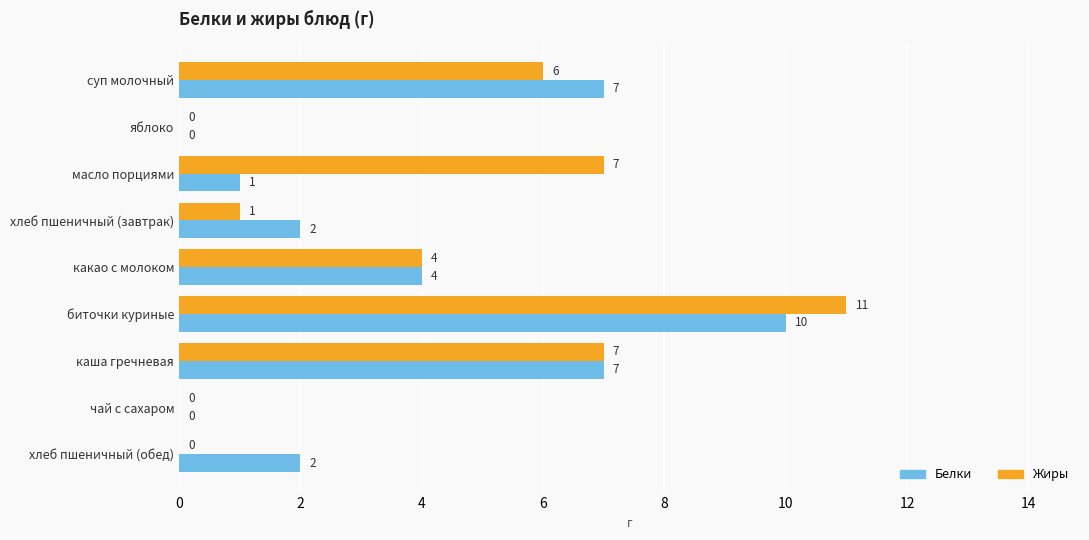

True or false: Белки has a value of 2 at хлеб пшеничный (завтрак).

True